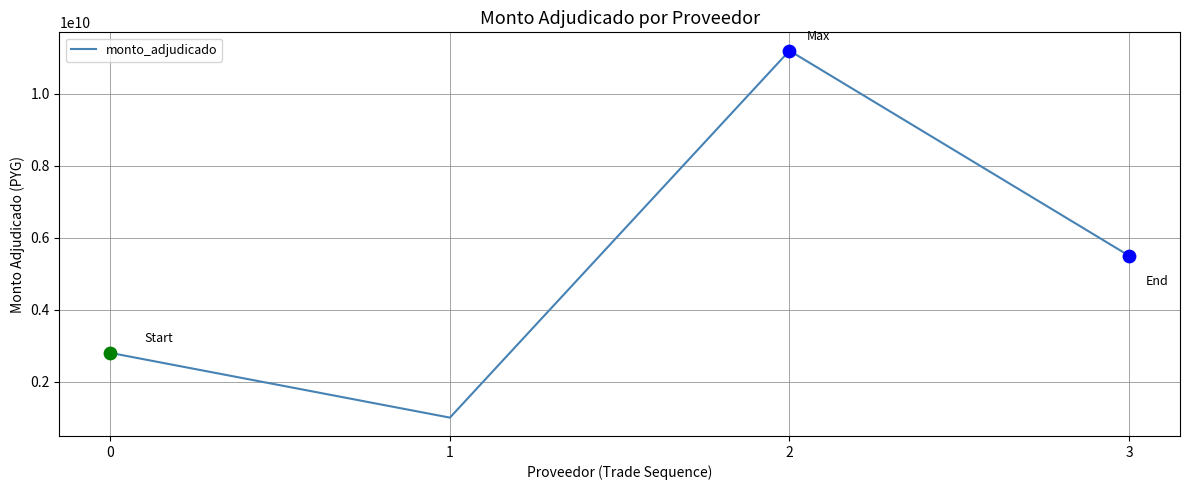

Between 2 and 3, which is larger?

2